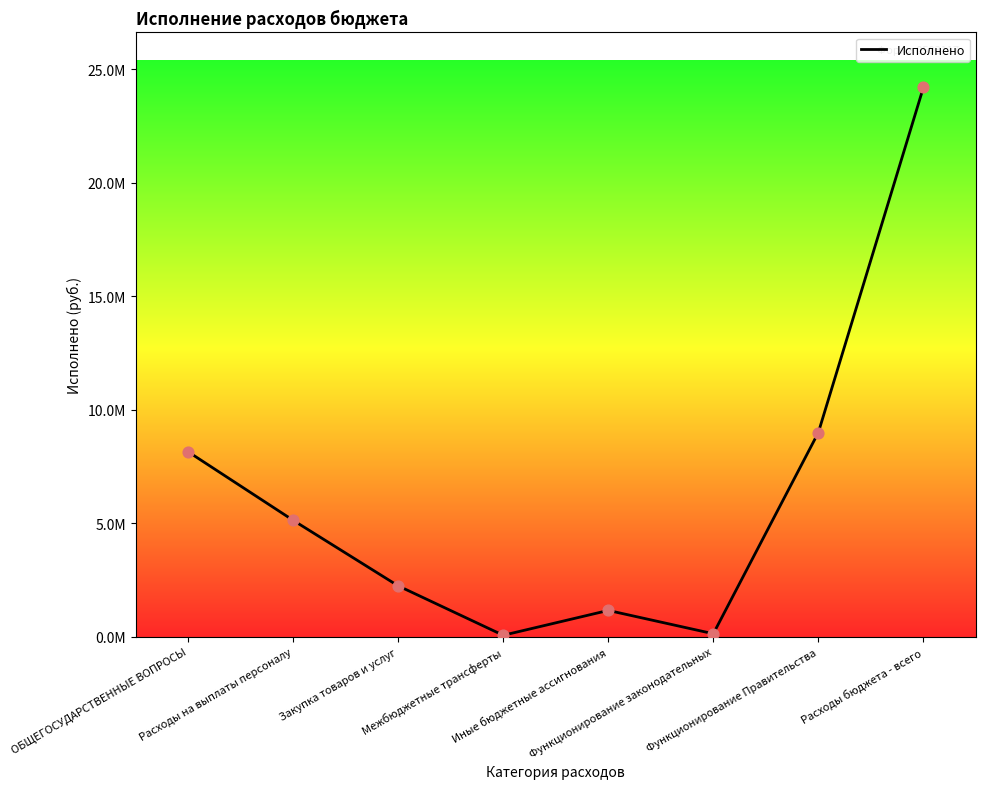

What is the ratio of the value at Расходы на выплаты персоналу to the value at Межбюджетные трансферты?

69.7